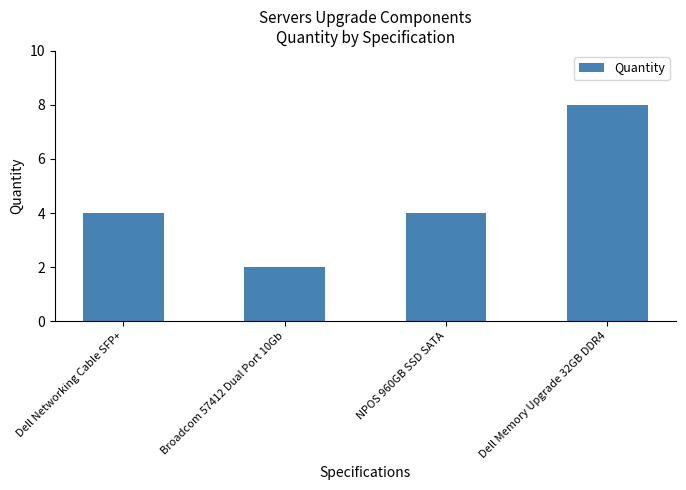

Are the bars grouped side by side (vs. stacked)?

No